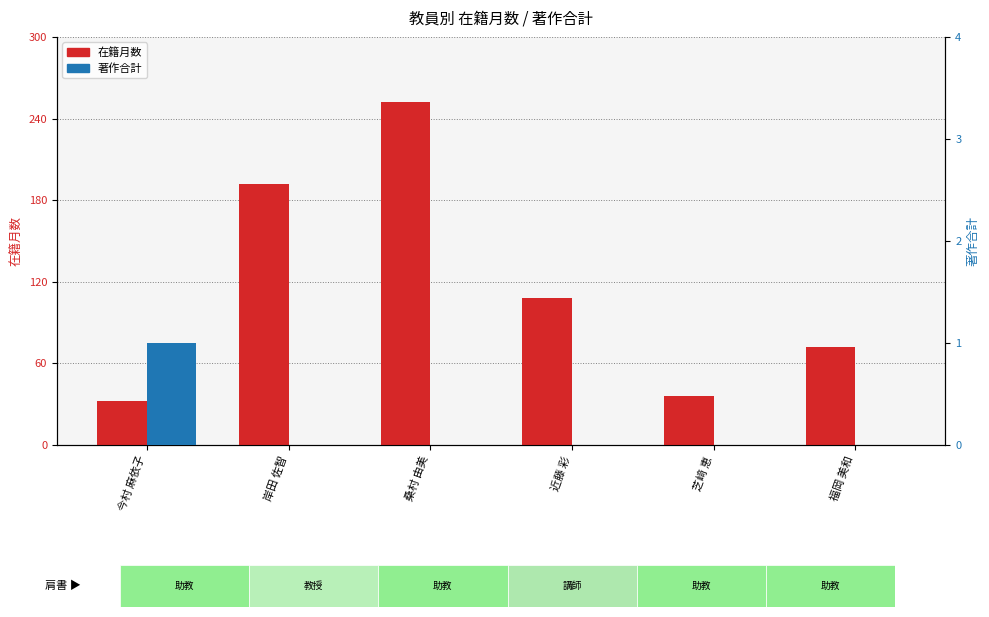

At which label does 在籍月数 reach its minimum?

今村 麻依子